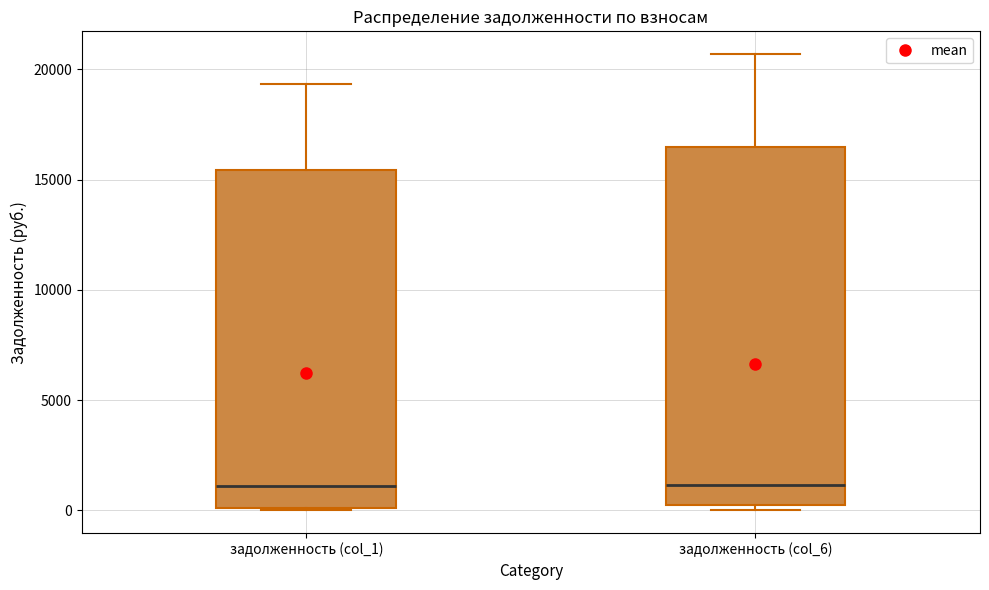

Reading left to right, transcribe this box plot: for each box, give where its median line is, the range the box spans, and where its two whiskers end, as read against the y-axis. The values are not printed on the chart, so give them approximately, as read against the axis.

задолженность (col_1): median 1000, box 0 to 15500, whiskers 0 to 19500
задолженность (col_6): median 1000, box 500 to 16500, whiskers 0 to 20500